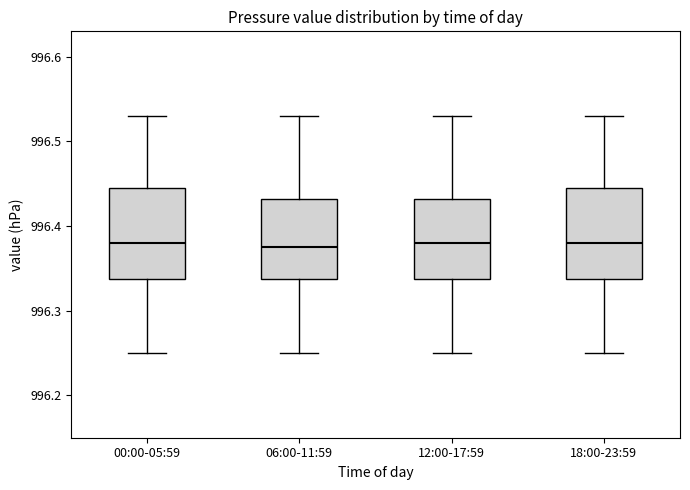

Where does the median line of the box for 00:00-05:59 sit on the y-axis? The values are not printed on the chart, so give them approximately, as read against the axis.

996.38